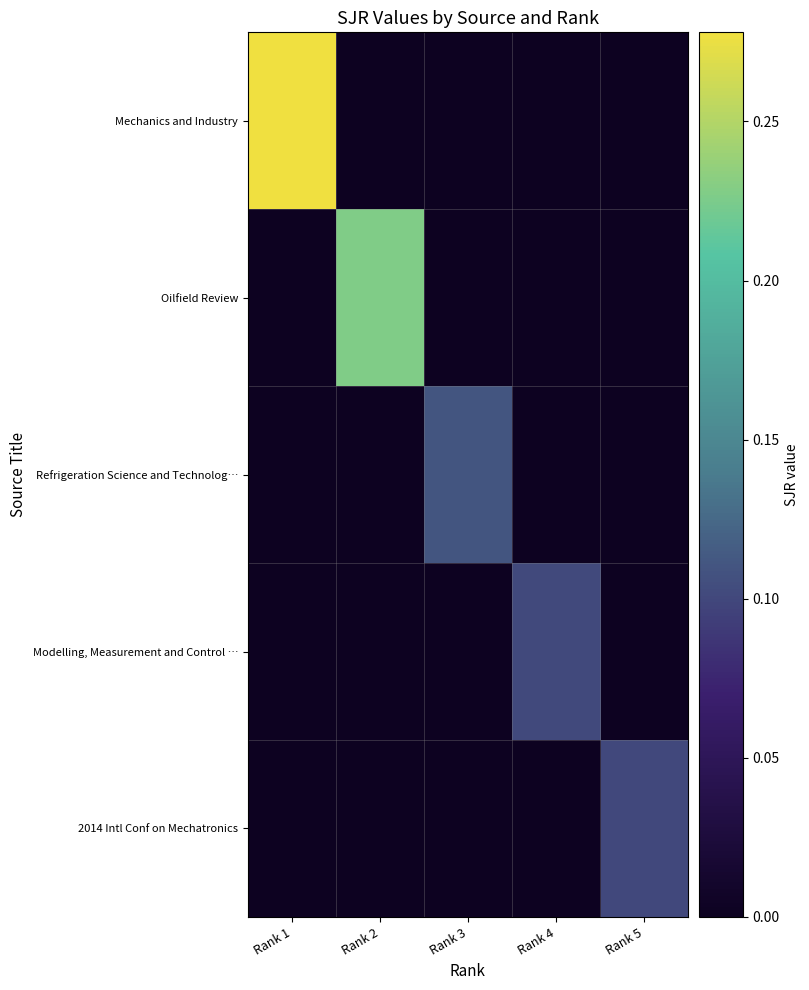

Reading left to right, list all the values displayed in this chart.

Mechanics and Industry: Rank 1=0.3	Rank 2=0.0	Rank 3=0.0	Rank 4=0.0	Rank 5=0.0
Oilfield Review: Rank 1=0.0	Rank 2=0.2	Rank 3=0.0	Rank 4=0.0	Rank 5=0.0
Refrigeration Science and Technolog…: Rank 1=0.0	Rank 2=0.0	Rank 3=0.1	Rank 4=0.0	Rank 5=0.0
Modelling, Measurement and Control …: Rank 1=0.0	Rank 2=0.0	Rank 3=0.0	Rank 4=0.1	Rank 5=0.0
2014 Intl Conf on Mechatronics: Rank 1=0.0	Rank 2=0.0	Rank 3=0.0	Rank 4=0.0	Rank 5=0.1